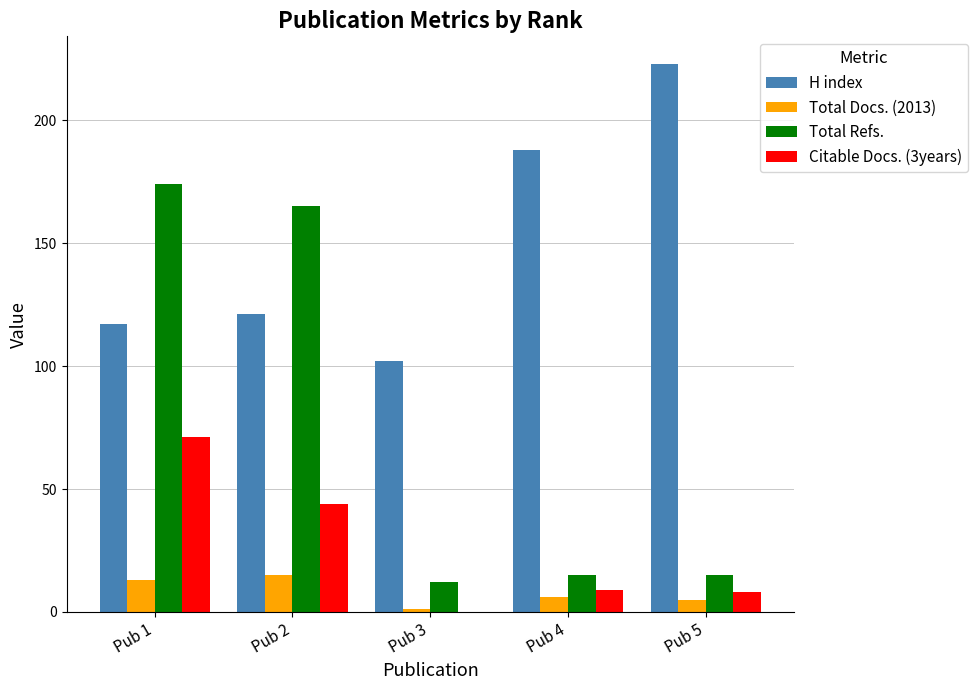

Which series changed the most between Pub 1 and Pub 4?

Total Refs.